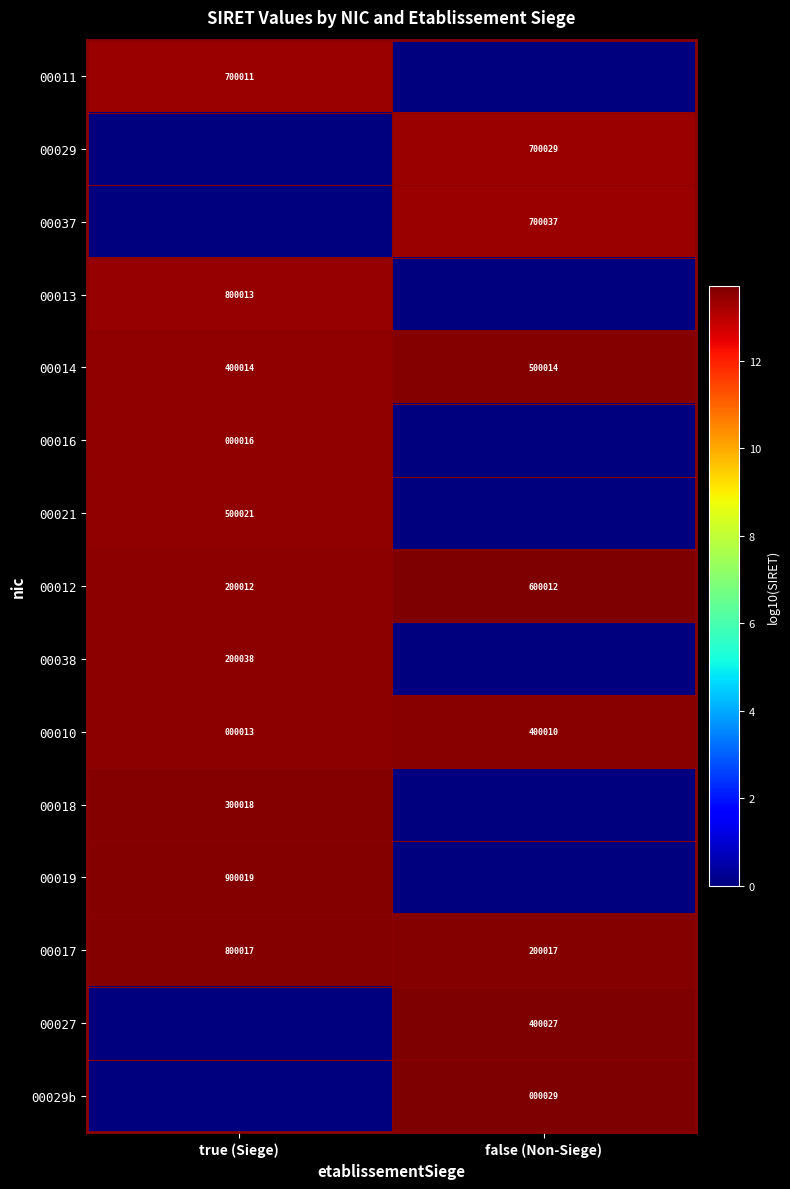

At how many categories does at least one series exceed 5?

2